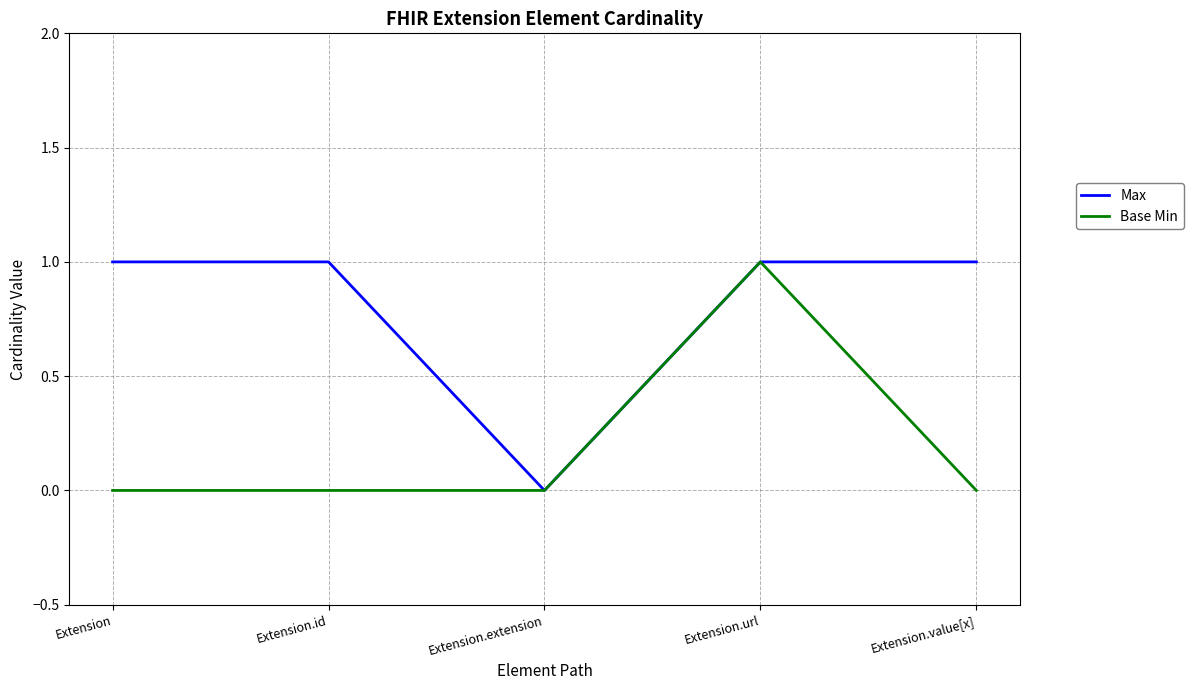

Count the Max values in the range 1 to 2.

4